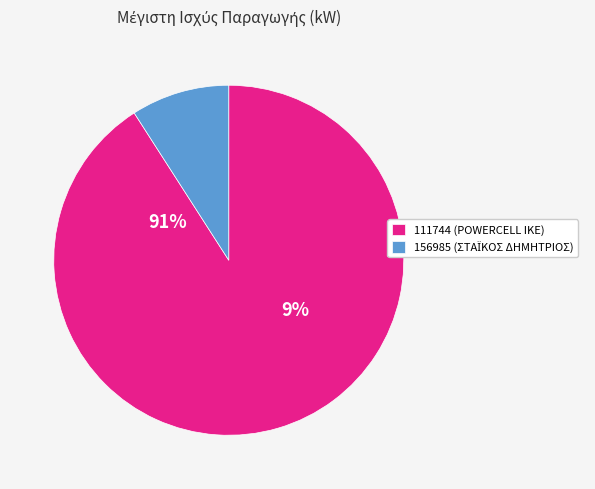

Which category has the smallest portion of the pie?

156985